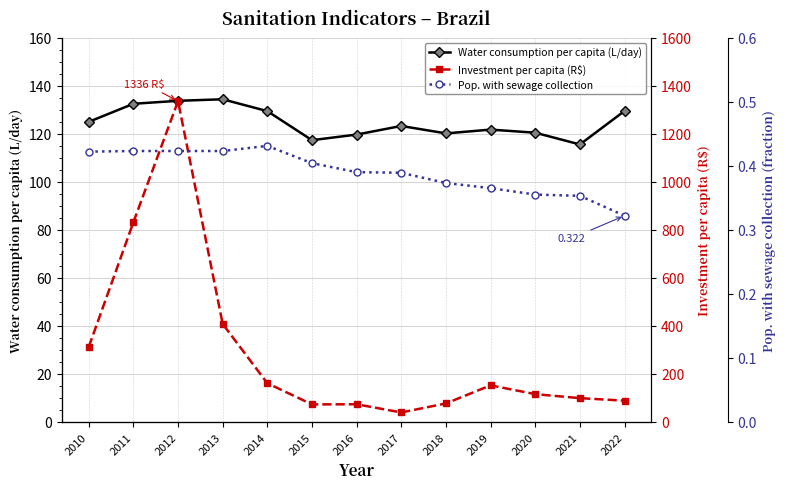

How many intersections are there between Investment per capita (R$) and Water consumption per capita (L/day)?

3